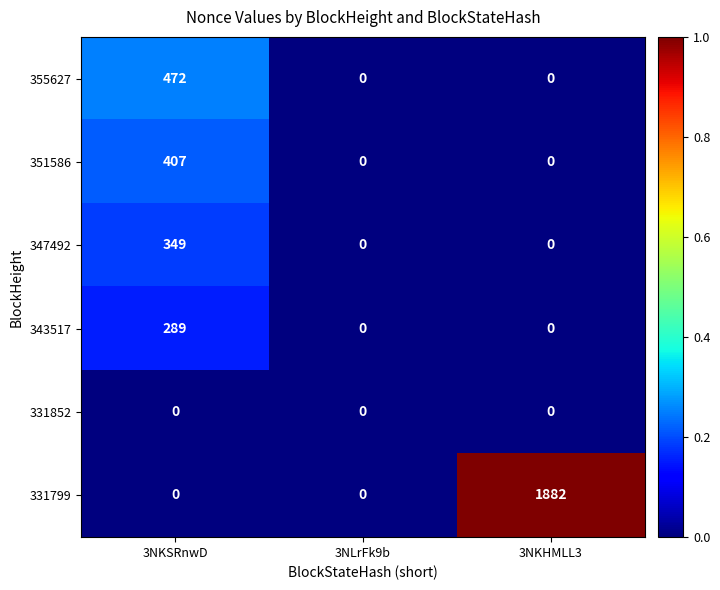

Is it true that 351586 equals 0 at 3NLrFk9b?

True